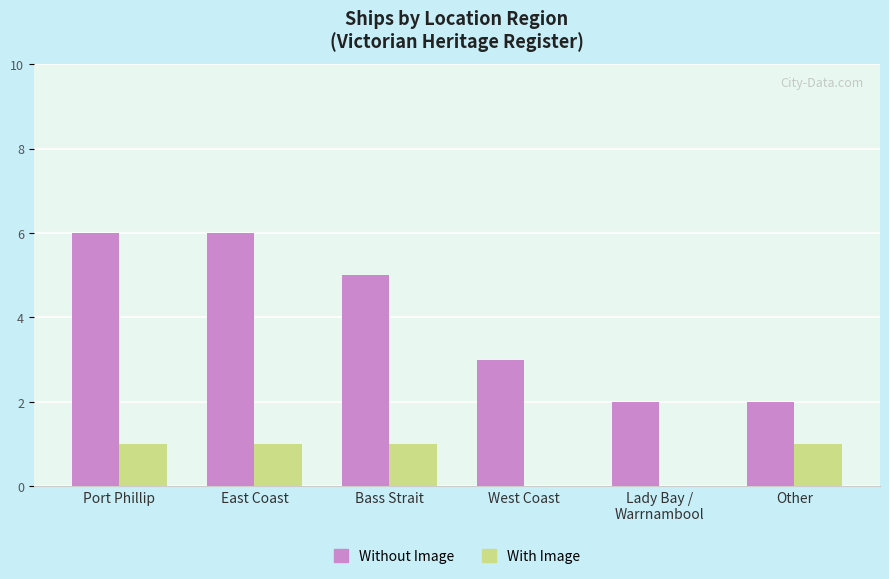

What is the sum of all Without Image values?

24